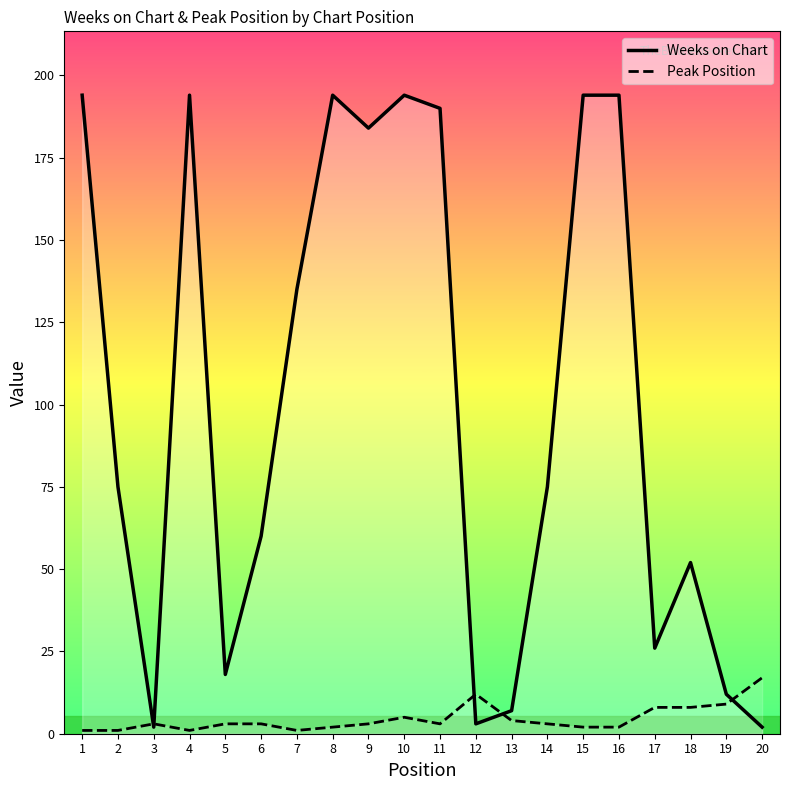

True or false: Weeks on Chart and Peak Position cross at least once.

True